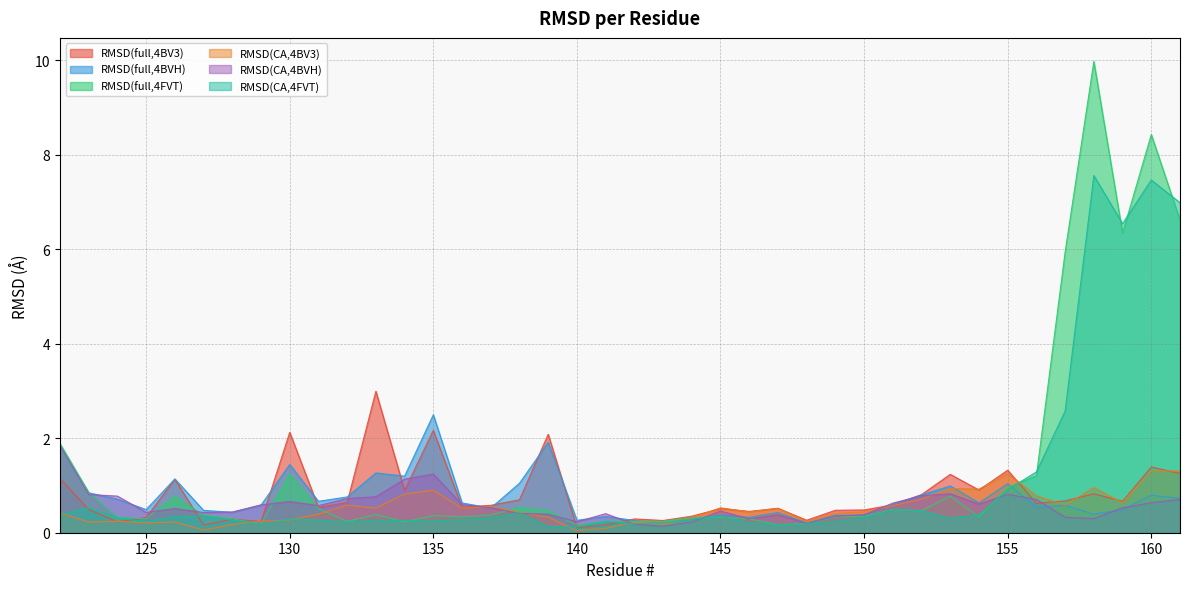

How many times do RMSD(full,4BVH) and RMSD(CA,4FVT) cross each other?

3